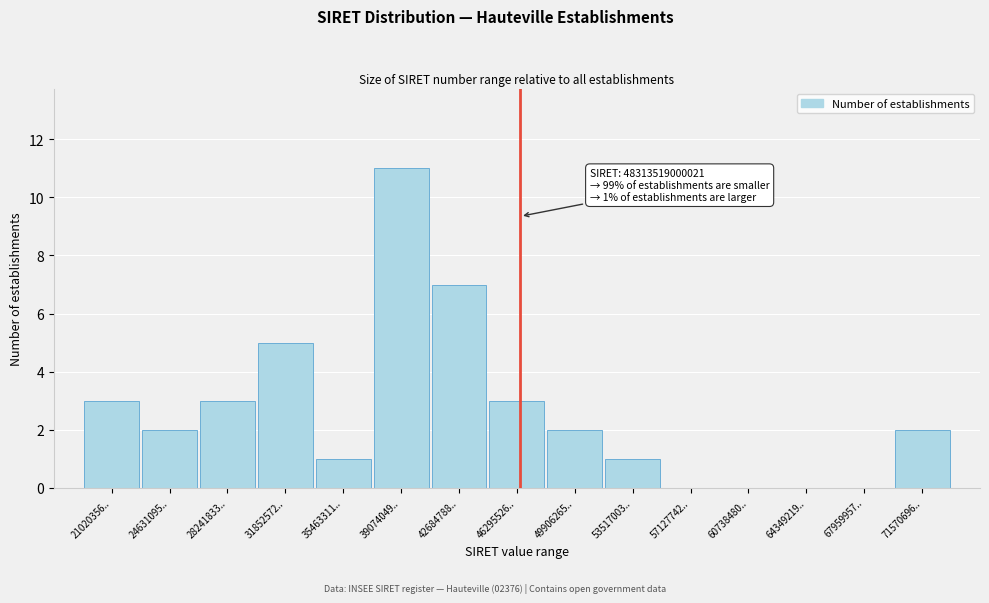

Reading left to right, transcribe all the data shown in this chart.

21020356..=3	24631095..=2	28241833..=3	31852572..=5	35463311..=1	39074049..=11	42684788..=7	46295526..=3	49906265..=2	53517003..=1	57127742..=0	60738480..=0	64349219..=0	67959957..=0	71570696..=2